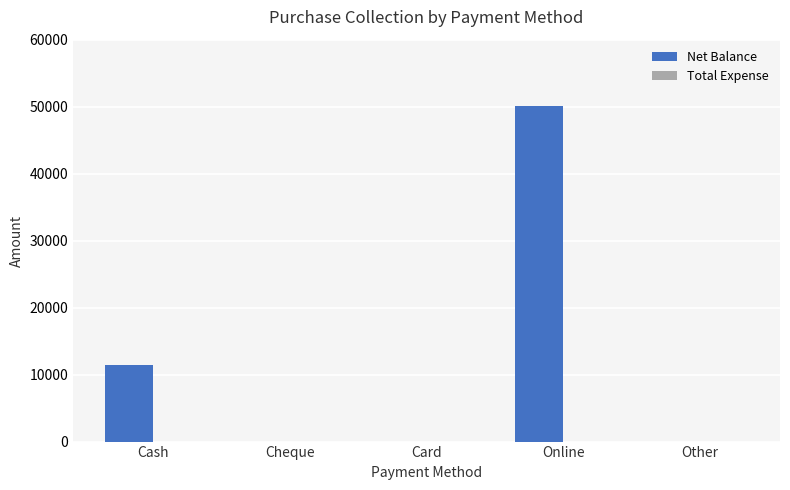

What is the sum of the values at Online and Other?

50083